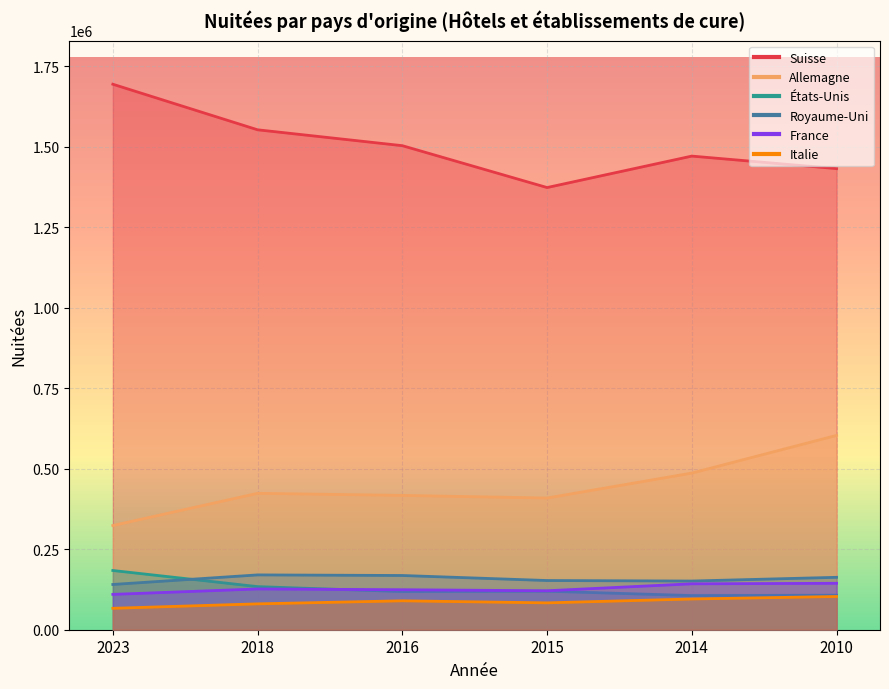

What is the sum of all Suisse values?

9029252